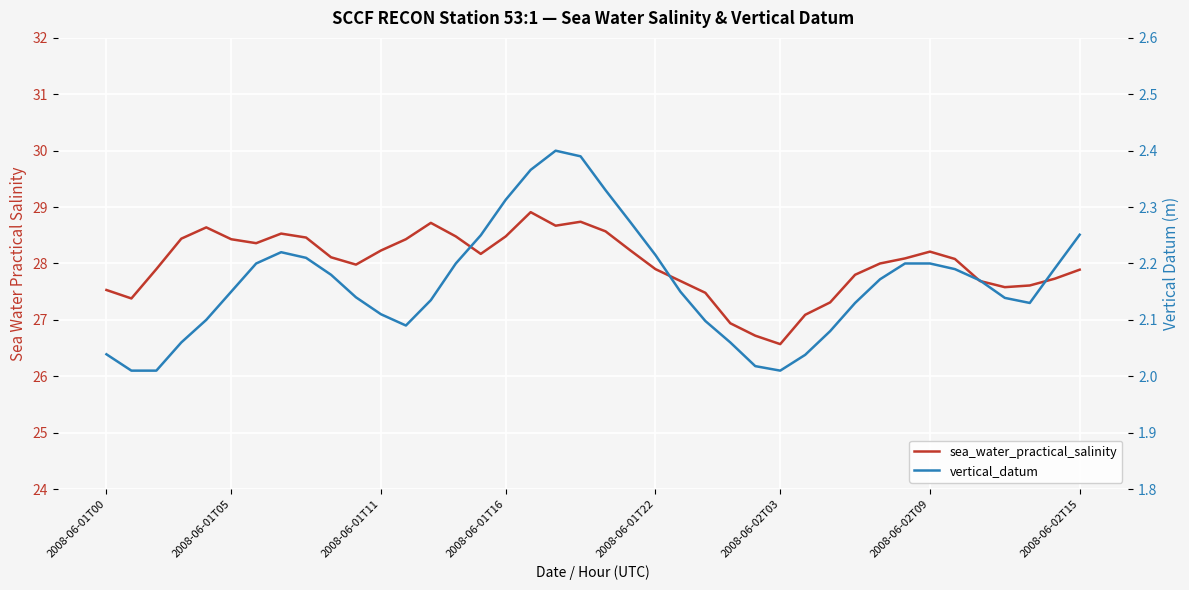

What is the difference between the second highest and minimum values in the vertical_datum series?

0.4